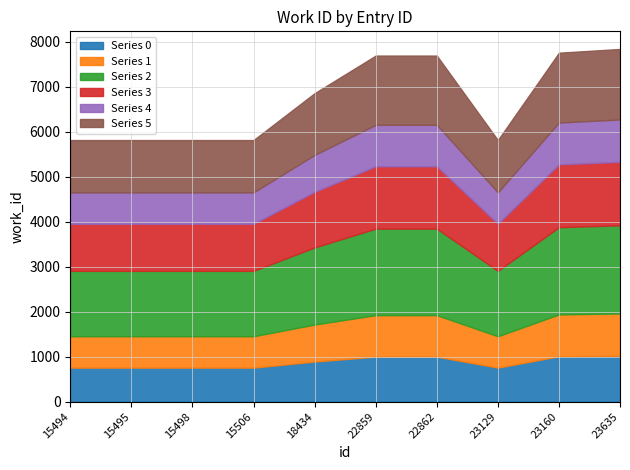

At which label is the value closest to 6825?

18434